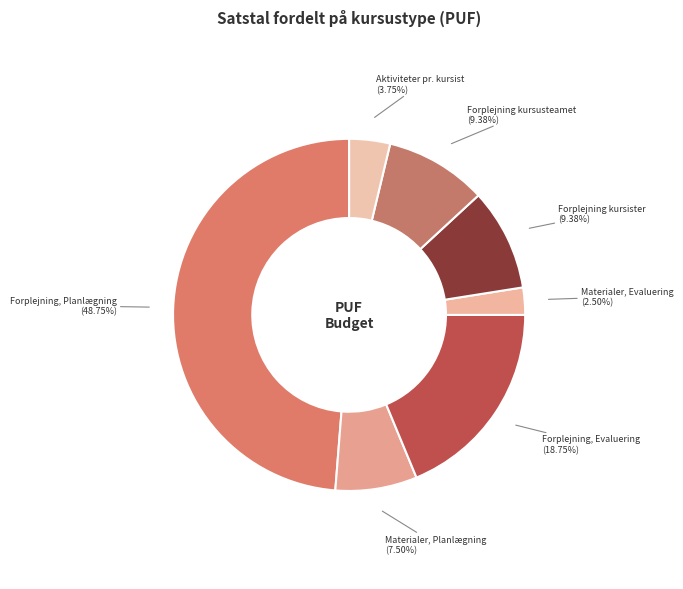

Which slice is the largest?

Forplejning, Planlægning